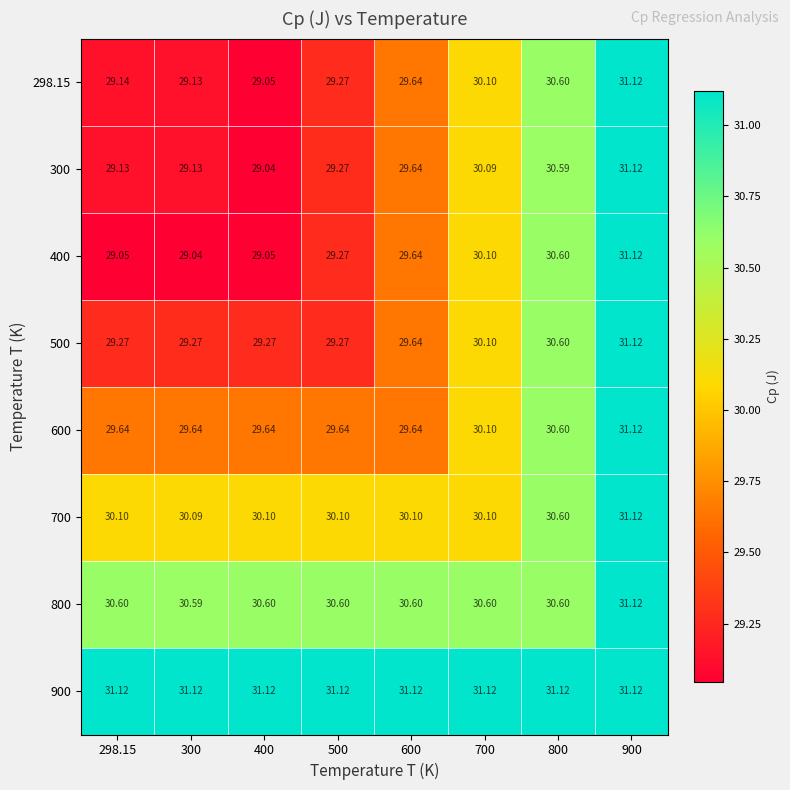

Is the value of 800 at 900 greater than the value of 300 at 600?

Yes